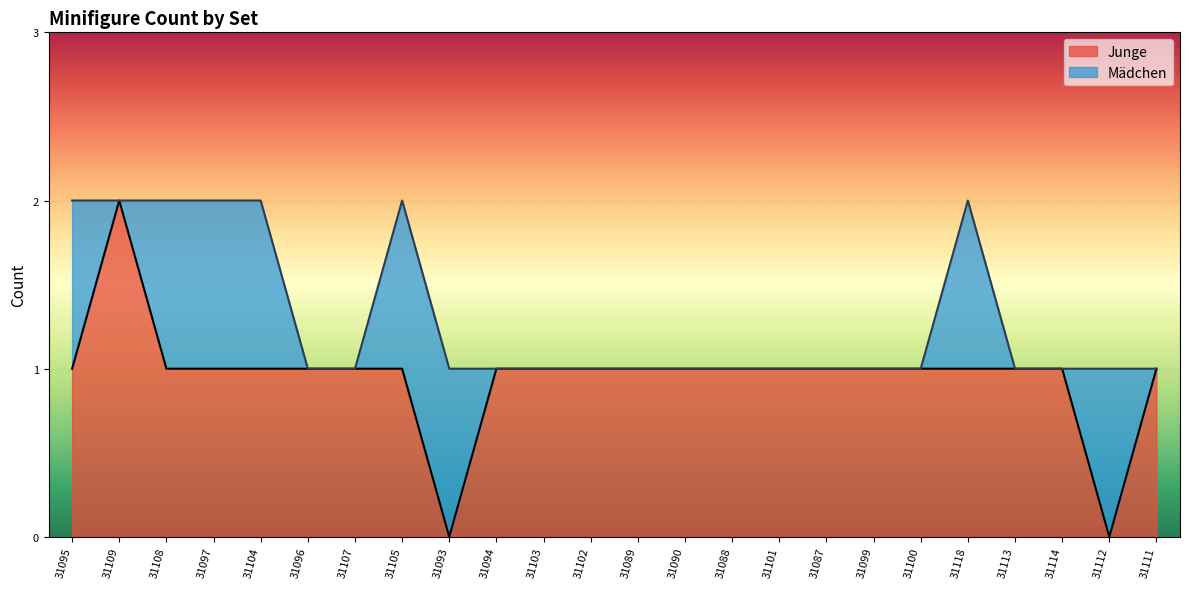

Reading left to right, transcribe all the data shown in this chart.

1	2	1	1	1	1	1	1	0	1	1	1	1	1	1	1	1	1	1	1	1	1	0	1